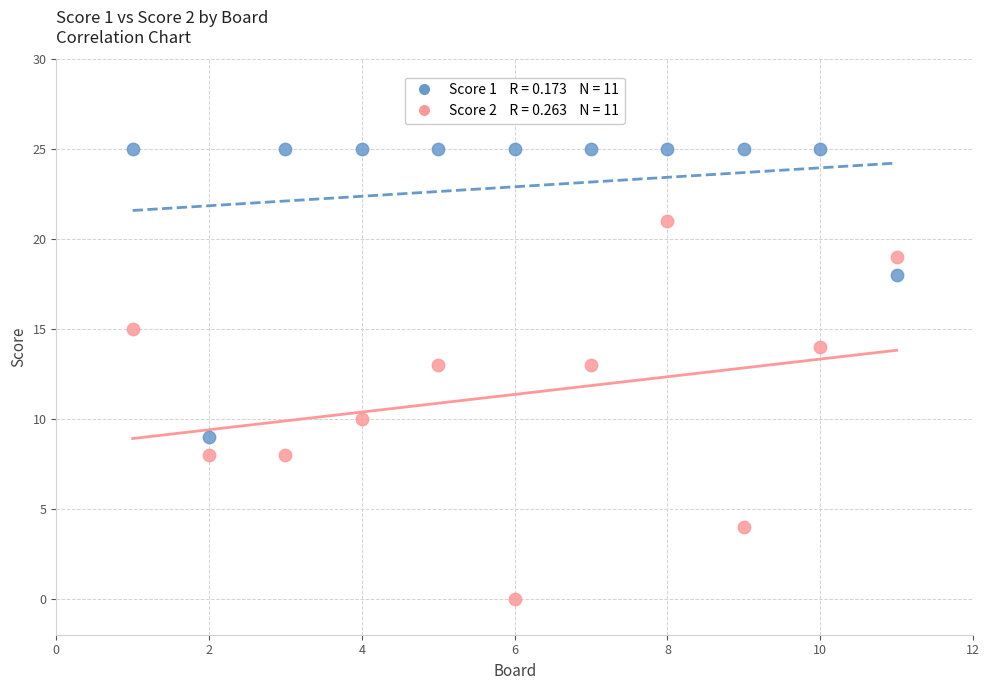

Across all data points, what is the range of Y values (max minus min)?

25